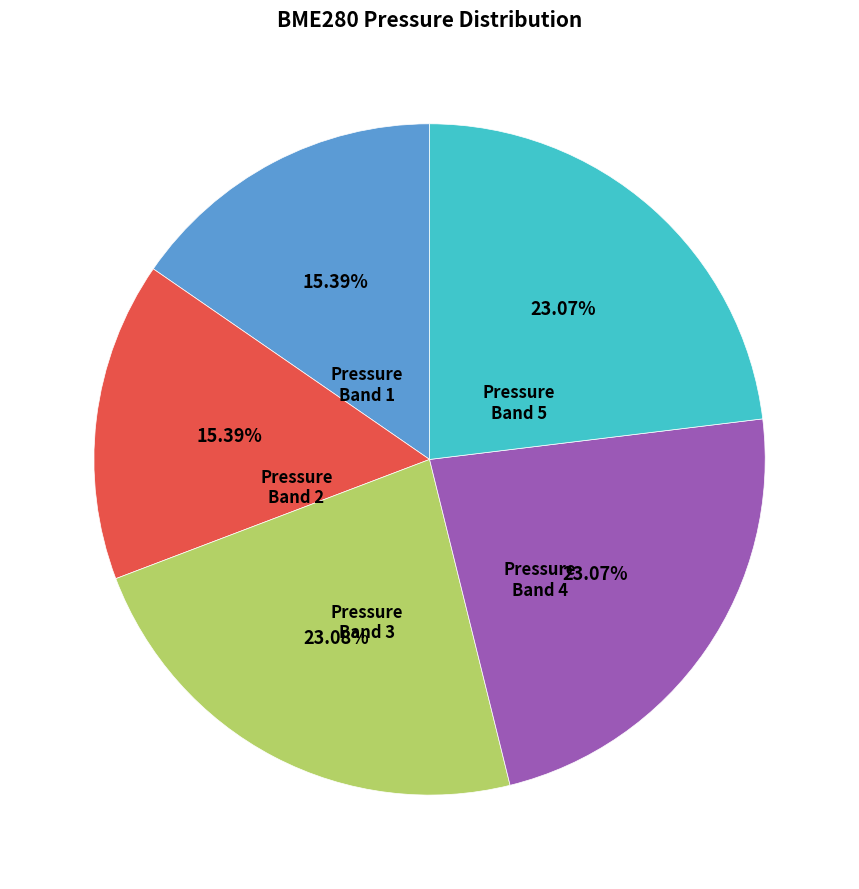

Does any single category account for the majority?

No